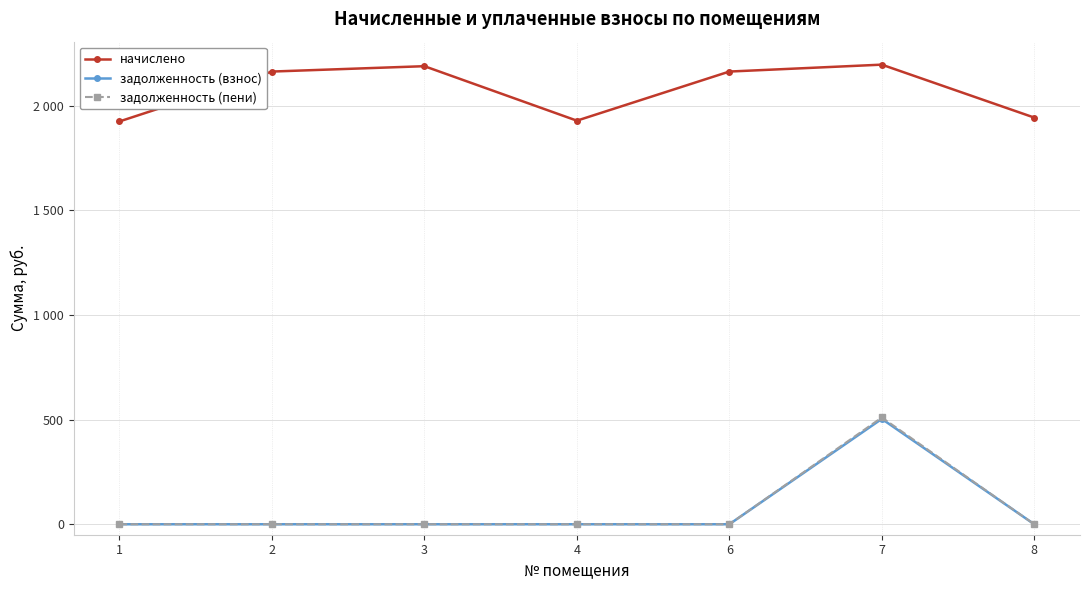

What is the sum of all задолженность (взнос) values?

503.4